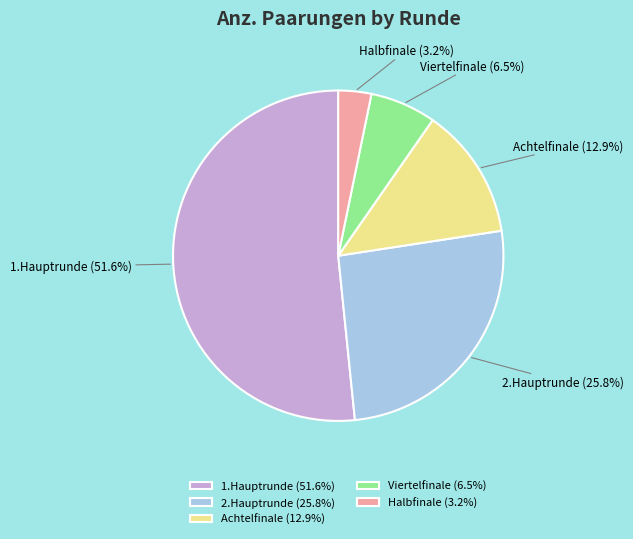

Which has a higher value, Halbfinale (3.2%) or 2.Hauptrunde (25.8%)?

2.Hauptrunde (25.8%)